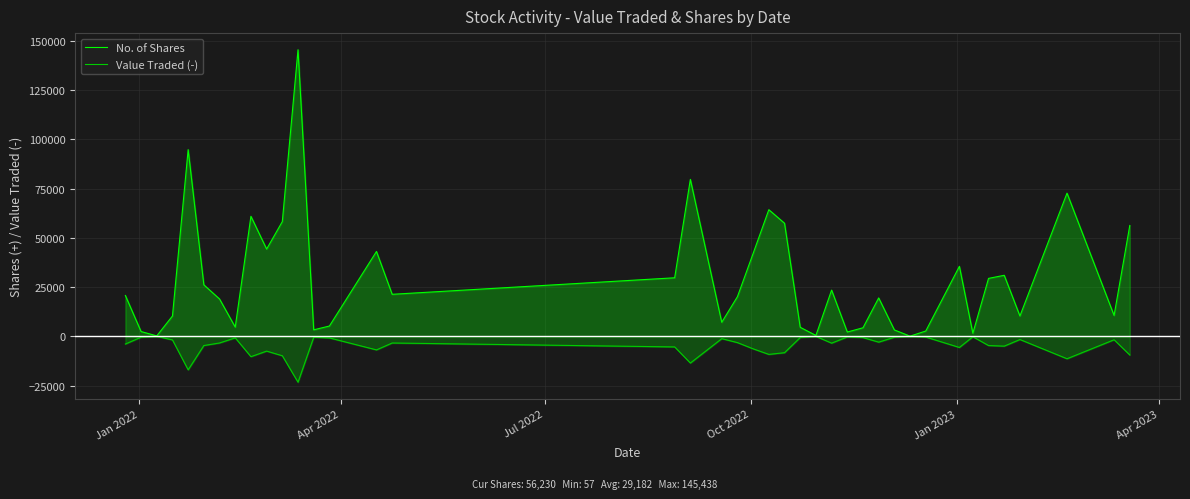

Which series has the largest total across all categories?

No. of Shares